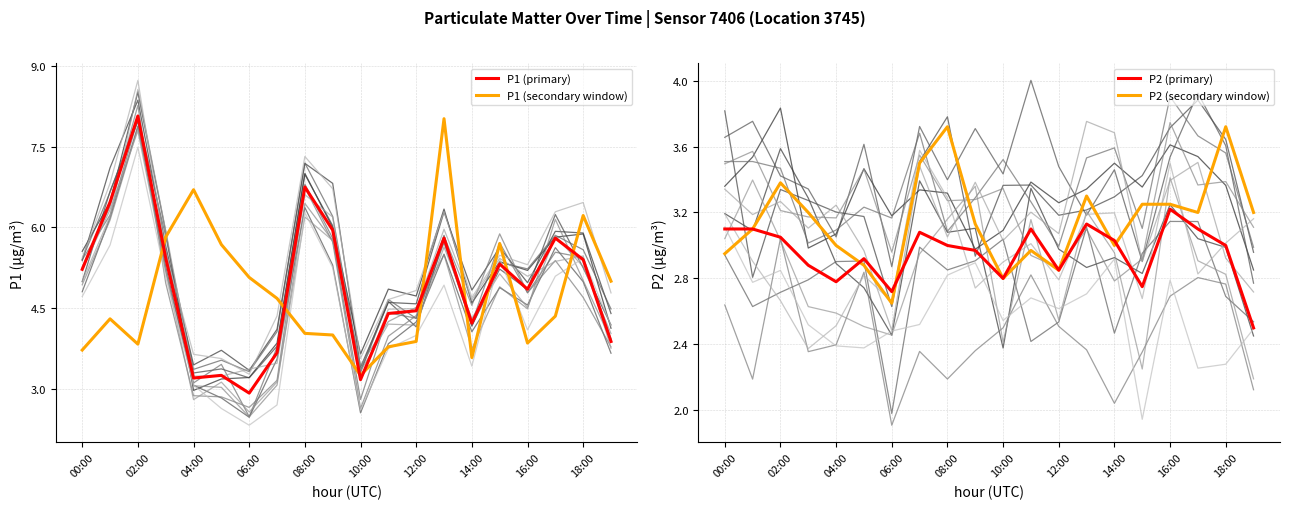

What is the sum of all P1 (secondary window) values?

95.5